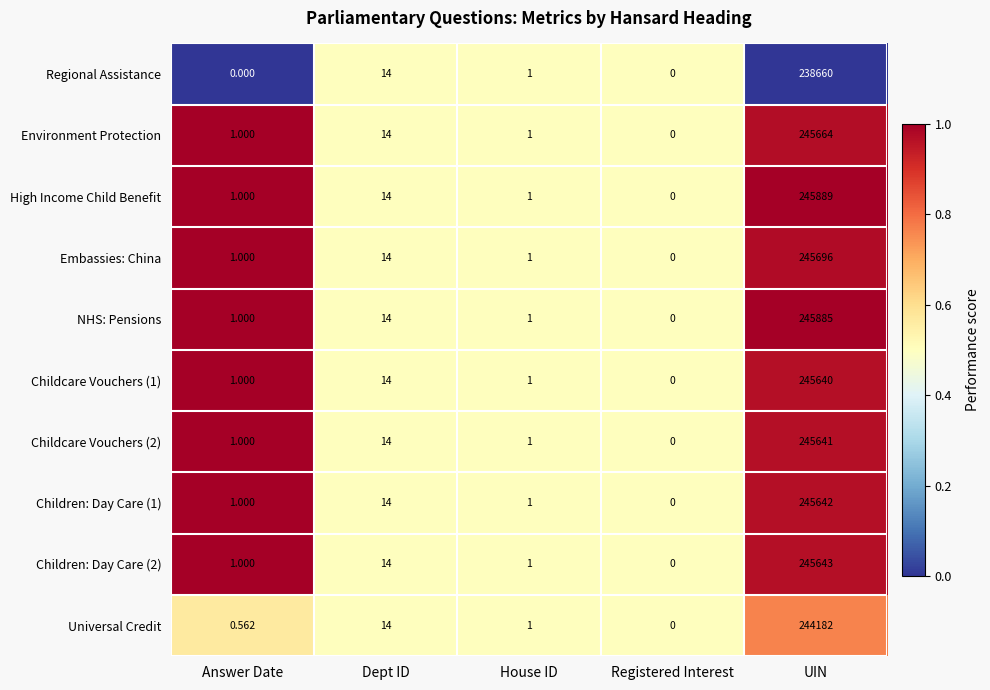

Where is Regional Assistance nearest to the value 119330?

Dept ID